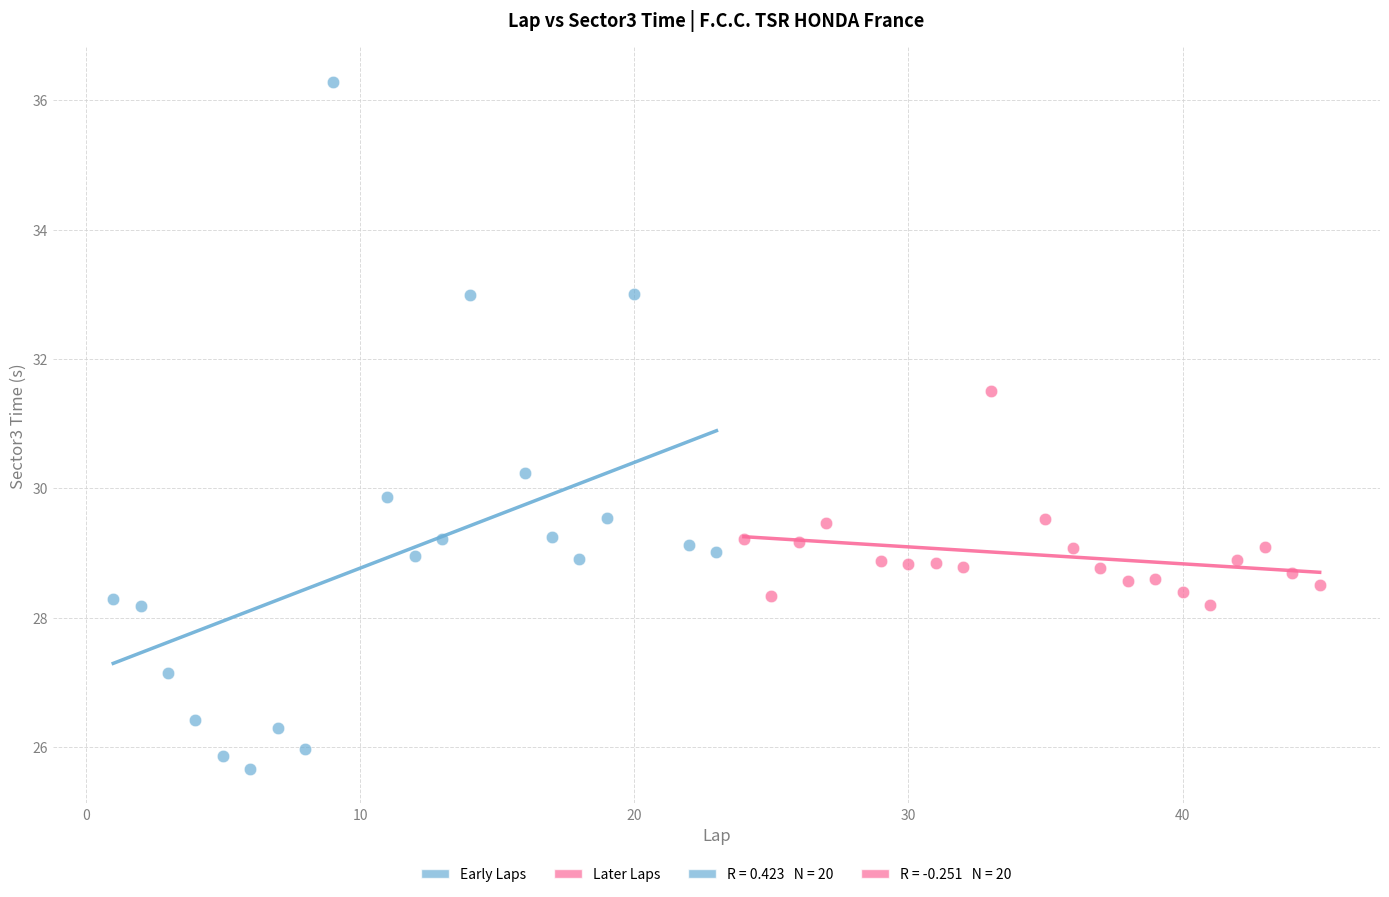

Which series reaches the maximum Y coordinate?

Early Laps